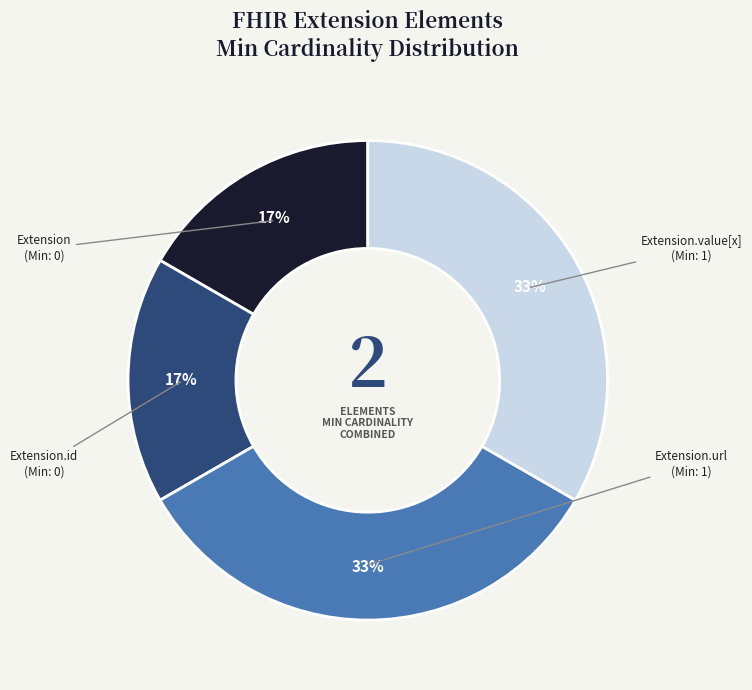

To the nearest percent, what is the average slice percentage?

25%